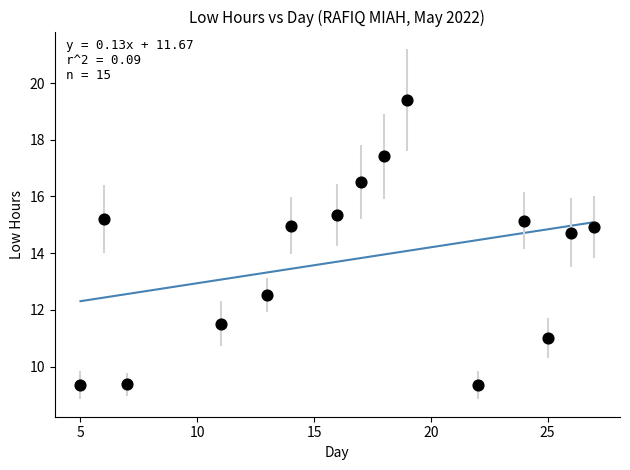

What Y value in the scatter plot is closest to 14?

14.7